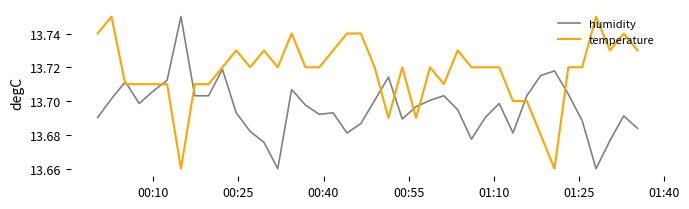

Which series ends up on top after the final intersection of temperature and humidity?

temperature